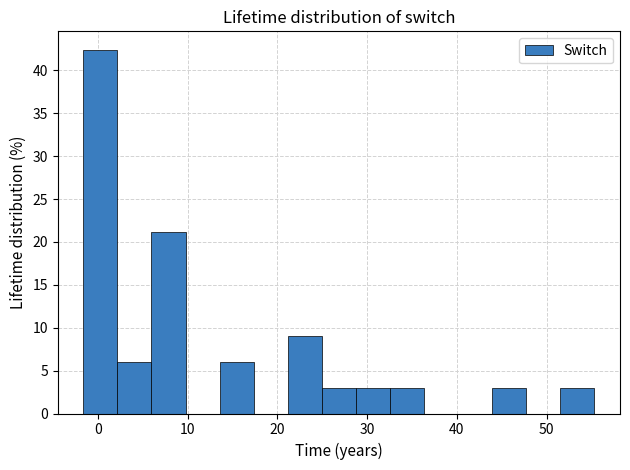

Around what value on the x-axis is the tallest bar? Give the approximate position of its centre, as read against the axis.

0